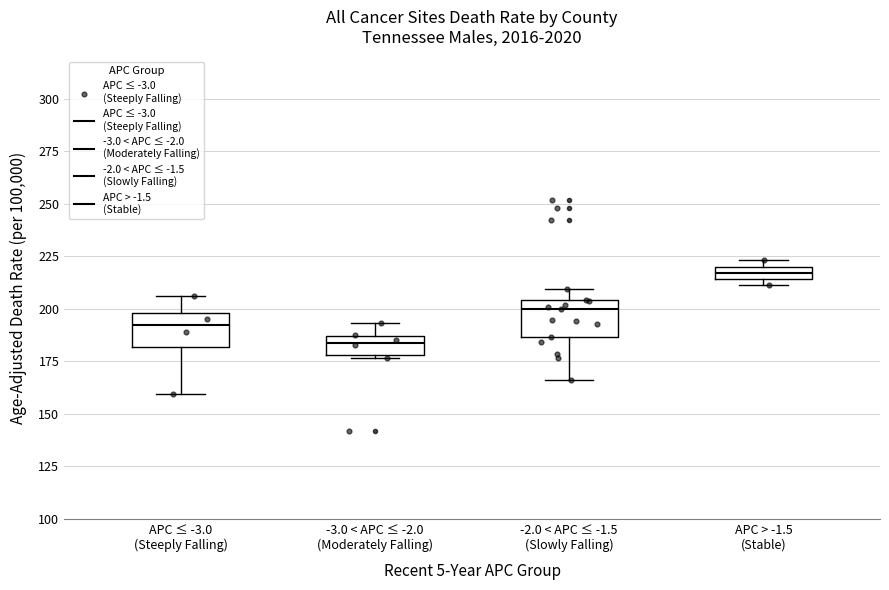

Which box's median line is the highest?

APC > -1.5 (Stable)